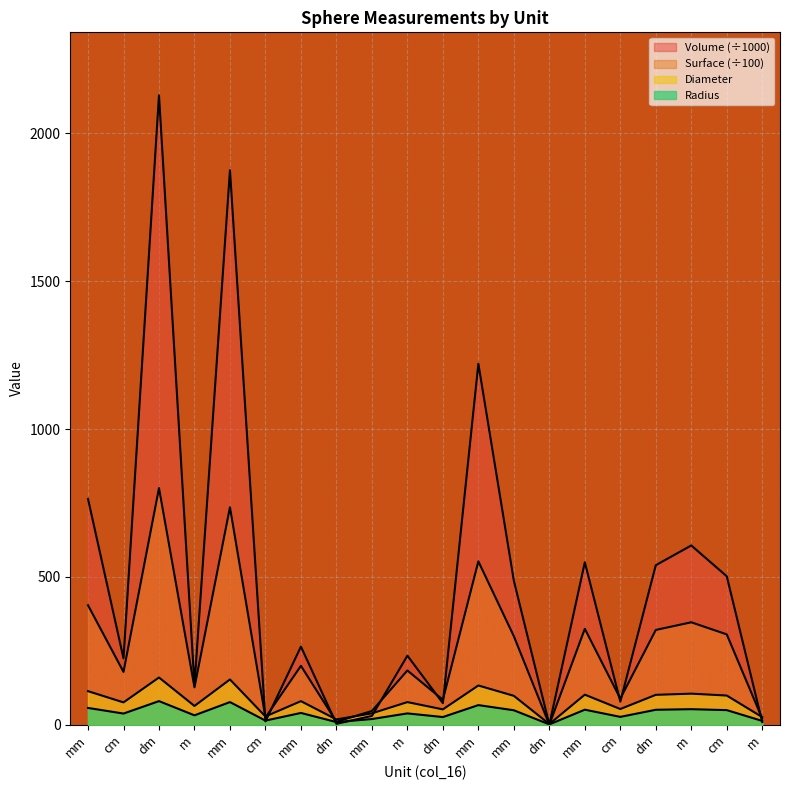

The value of Diameter at cm is 19.6. True or false?

False